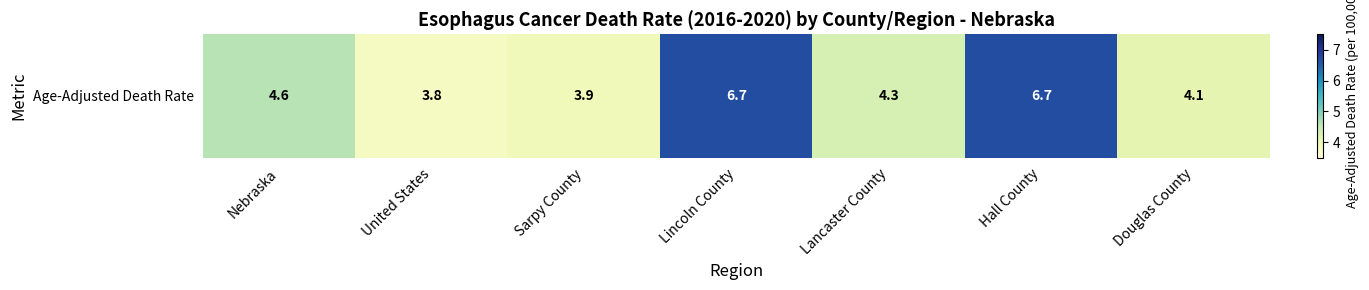

At which label does the data first exceed 4?

Nebraska